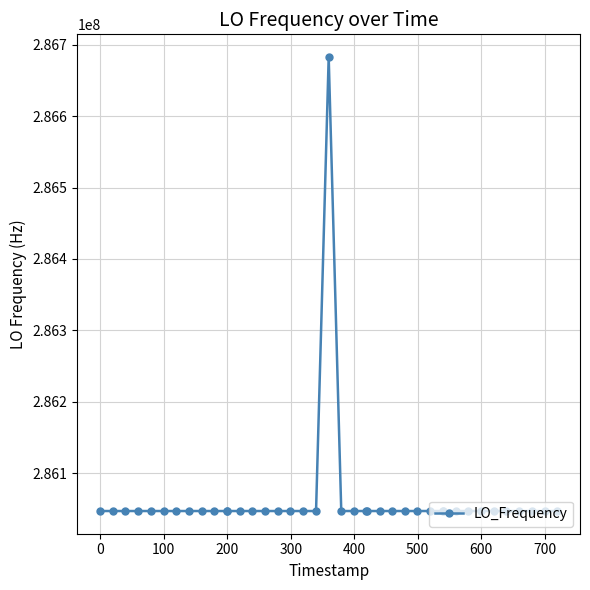

What is the value of the 28th point from the left?

286046996.5